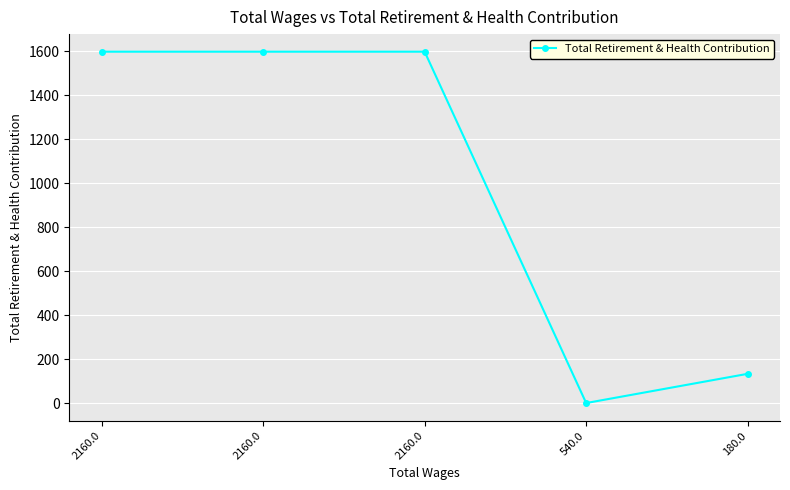

What is the sum of all values?

4930